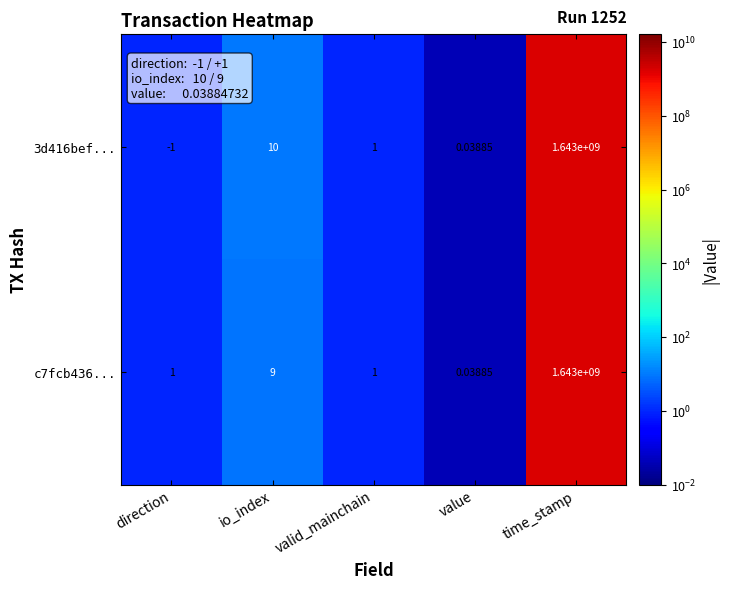

How many distinct data groups are displayed?

2